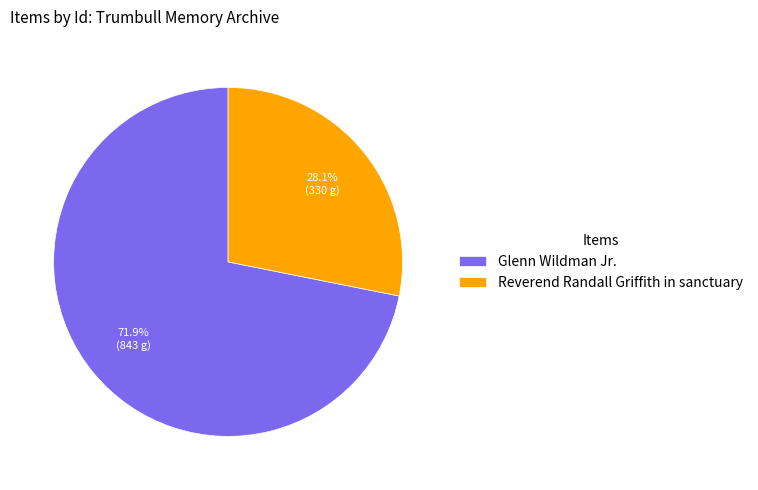

How many slices are in this pie chart?

2